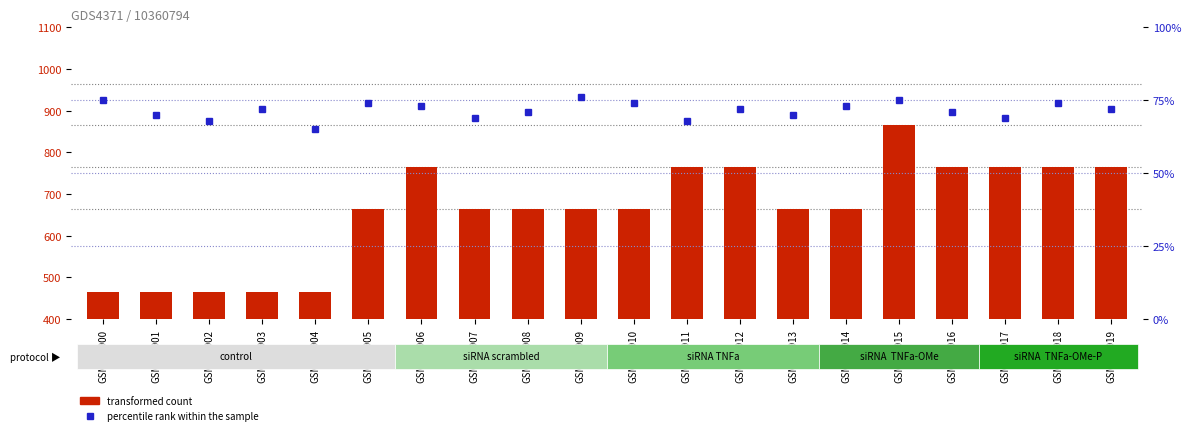

Which has a higher value, GSM790918 or GSM790913?

GSM790918